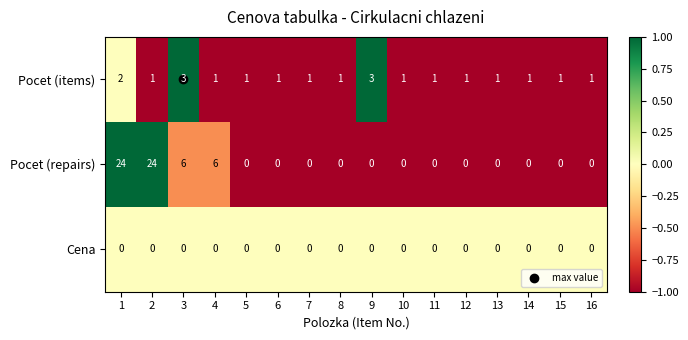

Rank the series by their average value, from lowest to highest.

Cena, Pocet (items), Pocet (repairs)